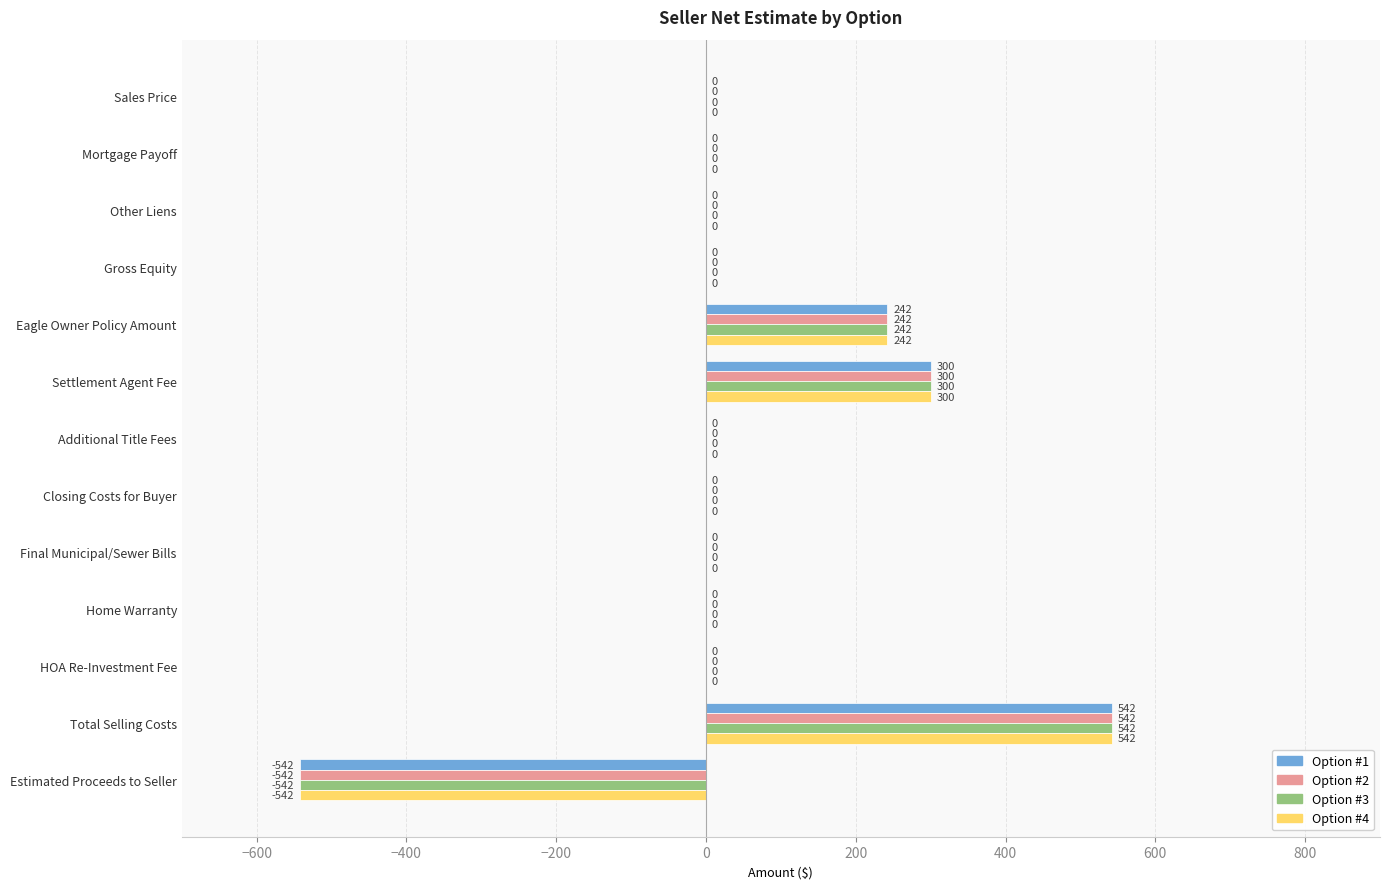

Is the value of Option #1 at Additional Title Fees greater than the value of Option #4 at Eagle Owner Policy Amount?

No